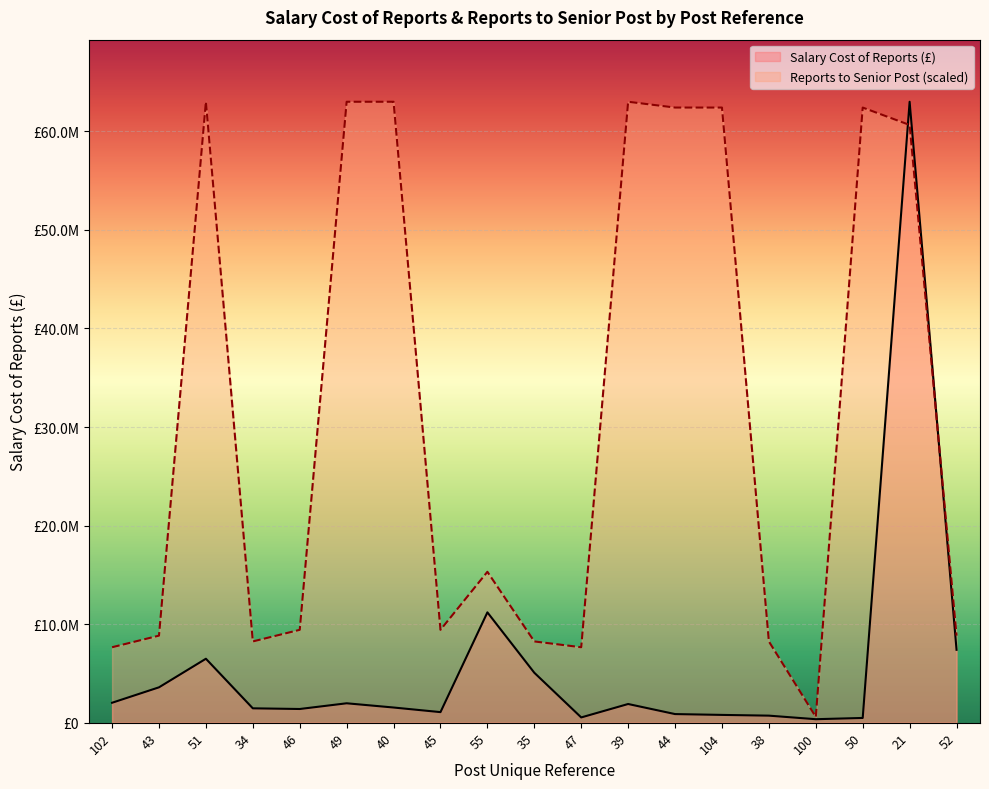

What is the label of the 17th point from the right?

51